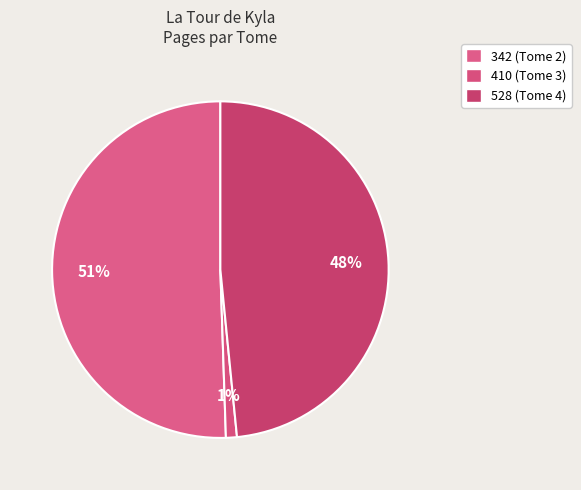

Is it true that 410 (Tome 3) is 11% of the pie?

False